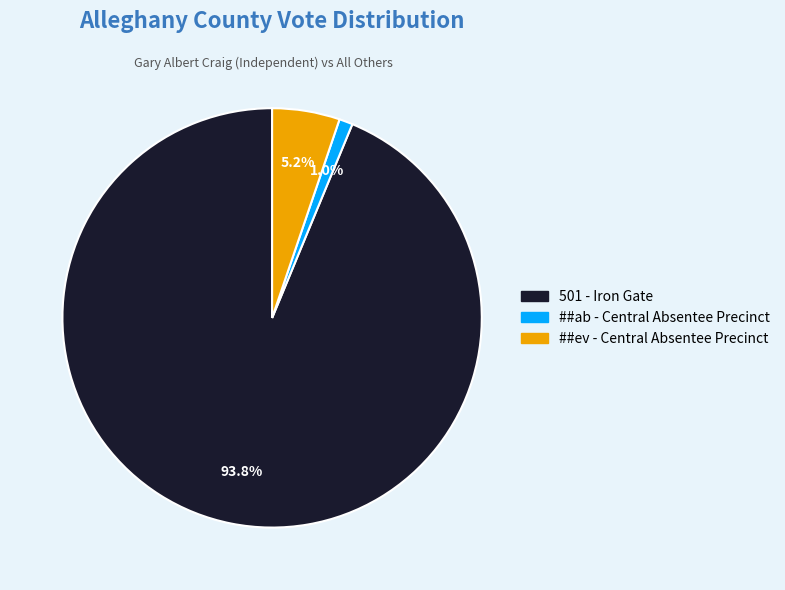

To the nearest percent, what portion does 501 - Iron Gate represent?

94%